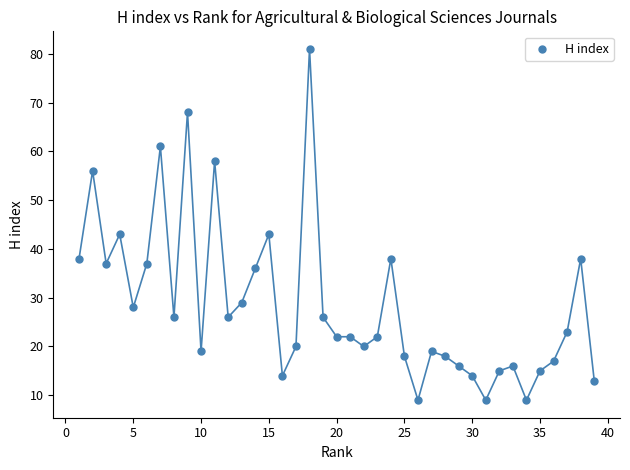

What is the range of X values (max minus min)?

38